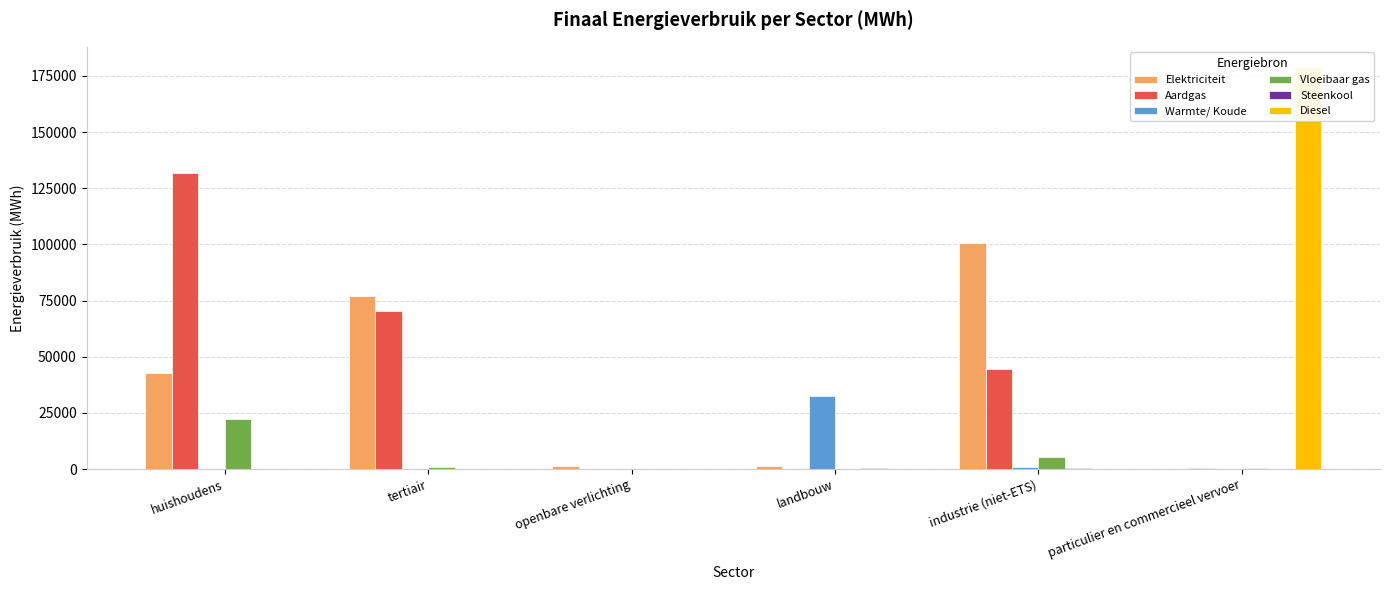

Which series has the widest spread of values?

Diesel